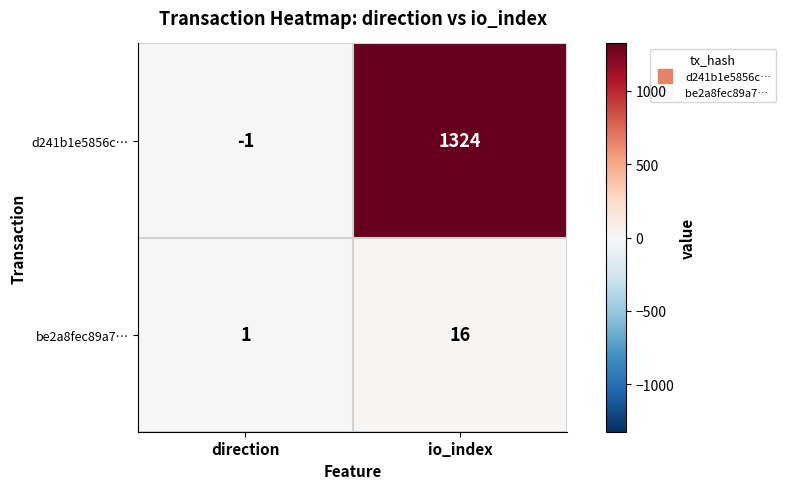

Reading left to right, transcribe all the data shown in this chart.

d241b1e5856c…: direction=-1	io_index=1324
be2a8fec89a7…: direction=1	io_index=16